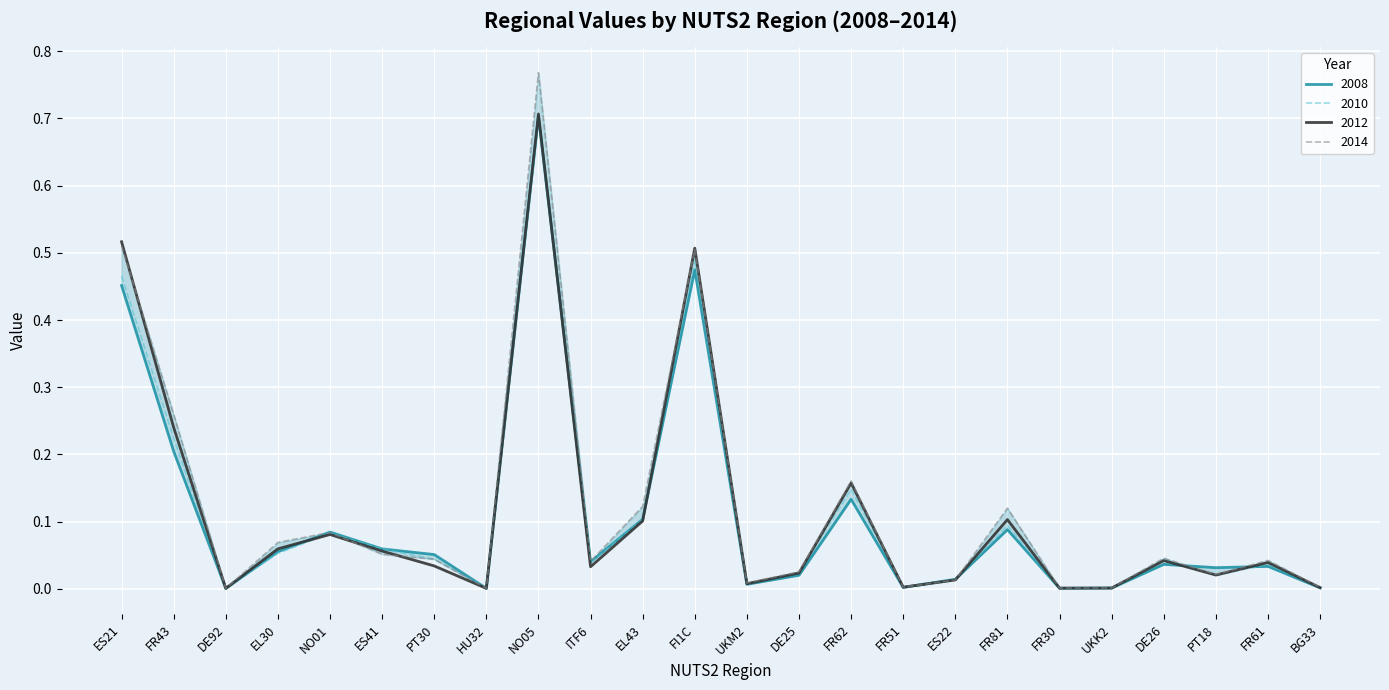

In 2012, how many points are lower than both neighbors (excluding endpoints)?

7